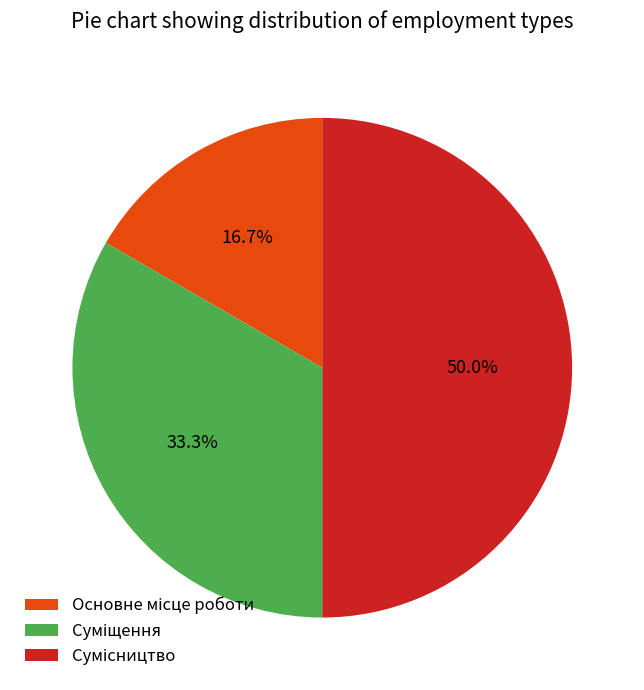

What percentage is the Сумісництво slice, to the nearest percent?

50%